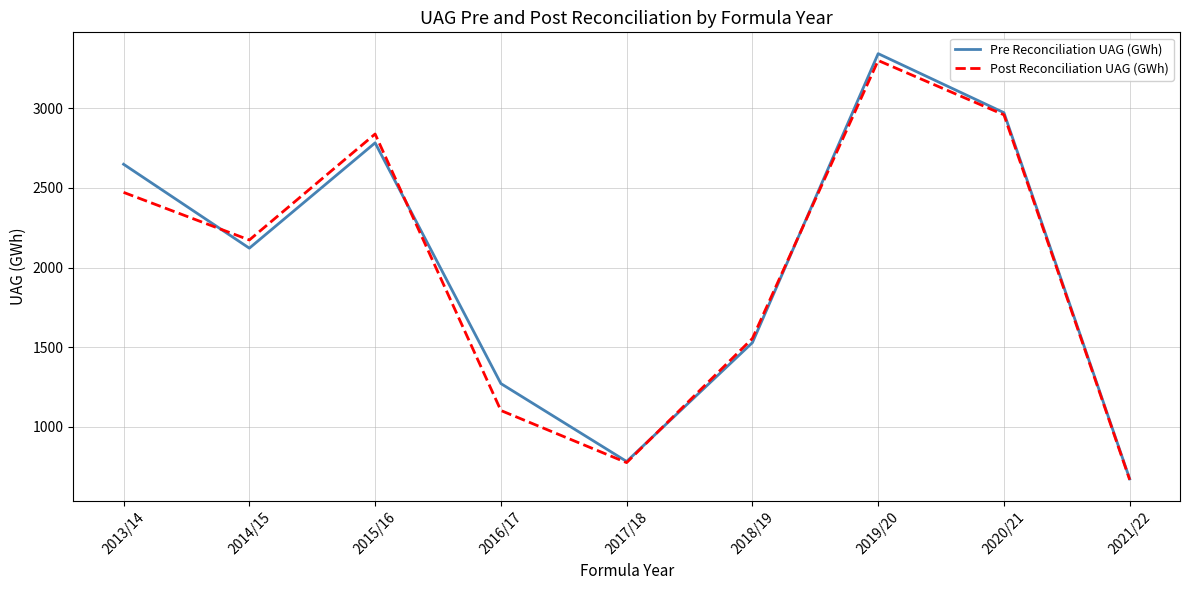

Where is Post Reconciliation UAG (GWh) nearest to the value 1983?

2014/15